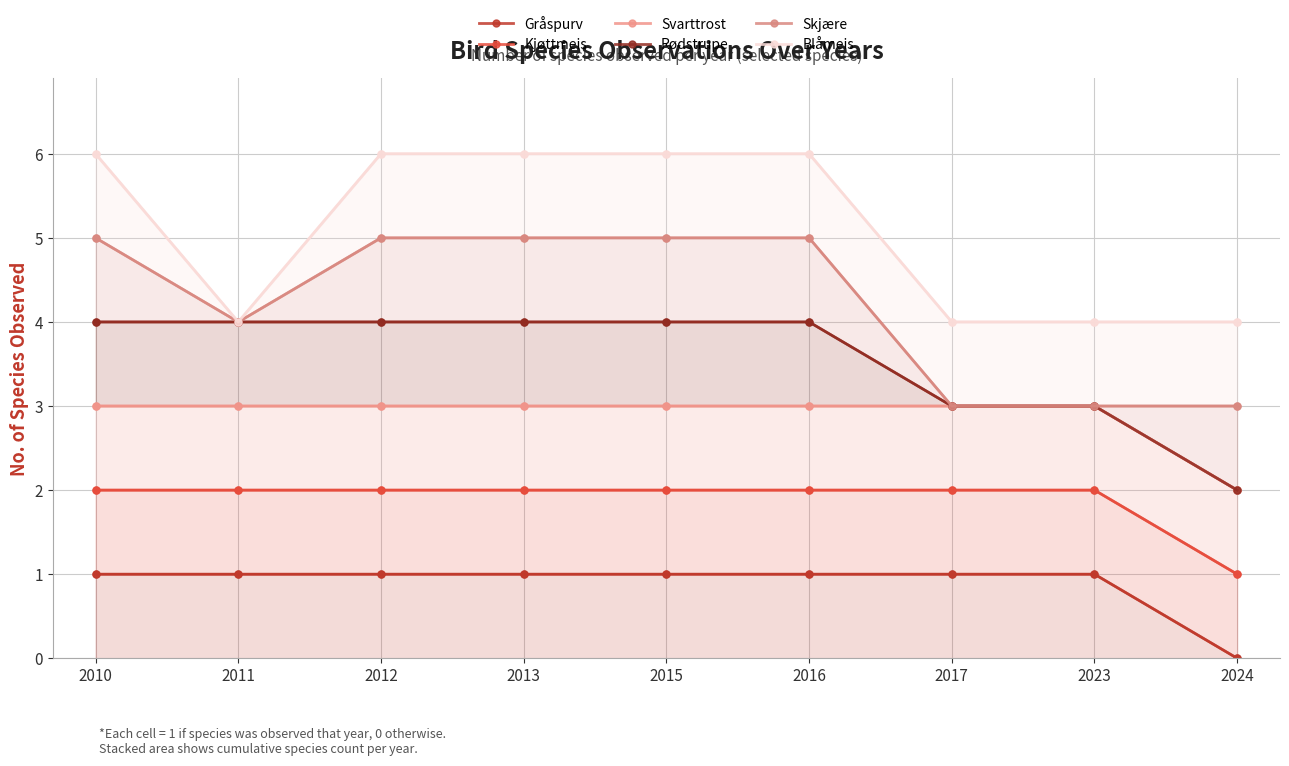

What is the difference between the maximum and minimum values in the Skjære series?

2